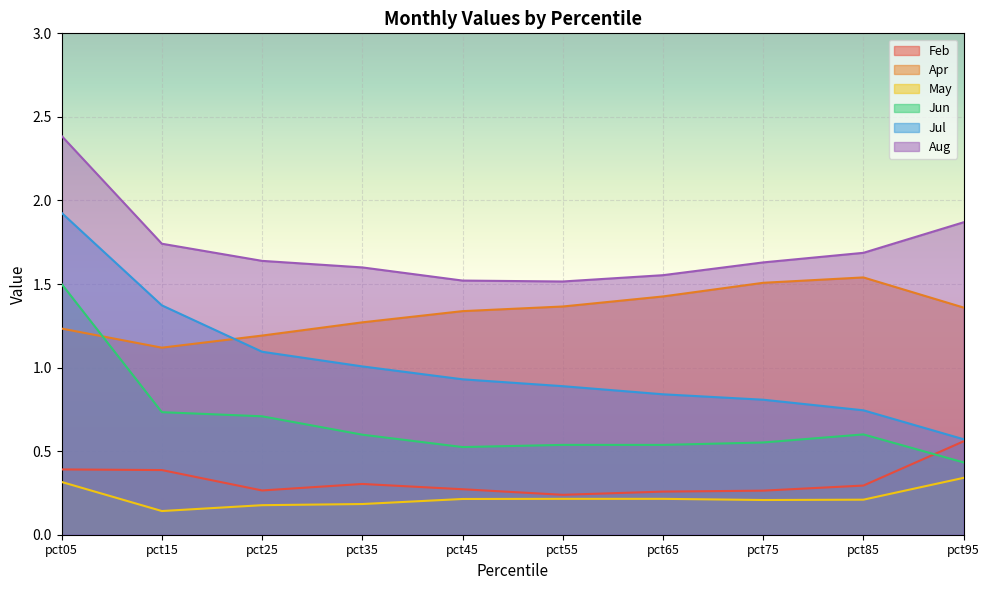

How many lines are shown in the chart?

6